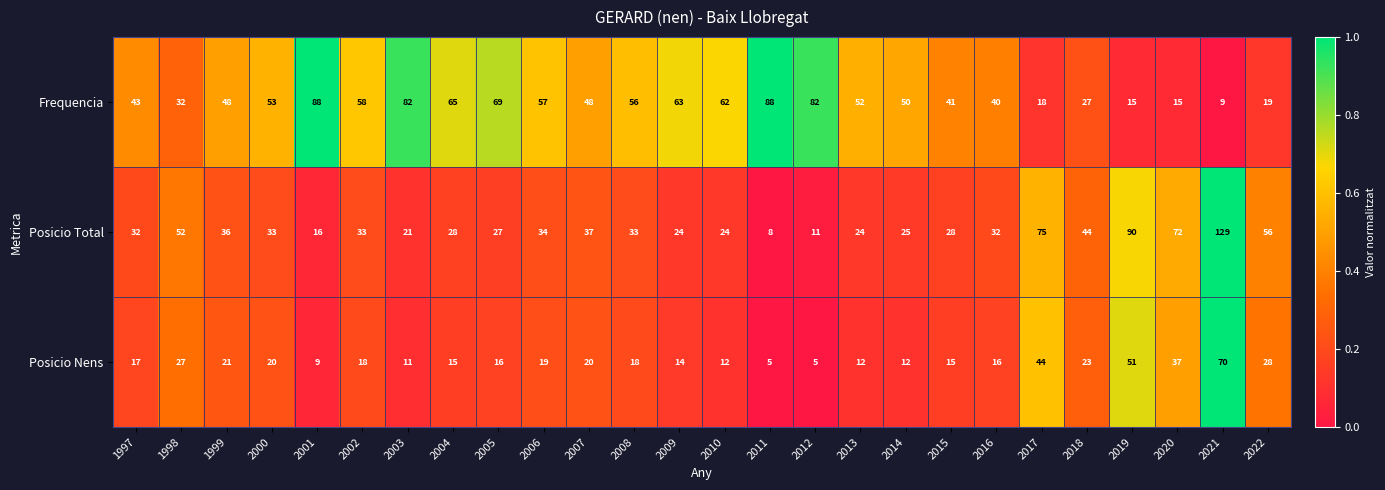

Which label corresponds to the largest value in the chart?

2021